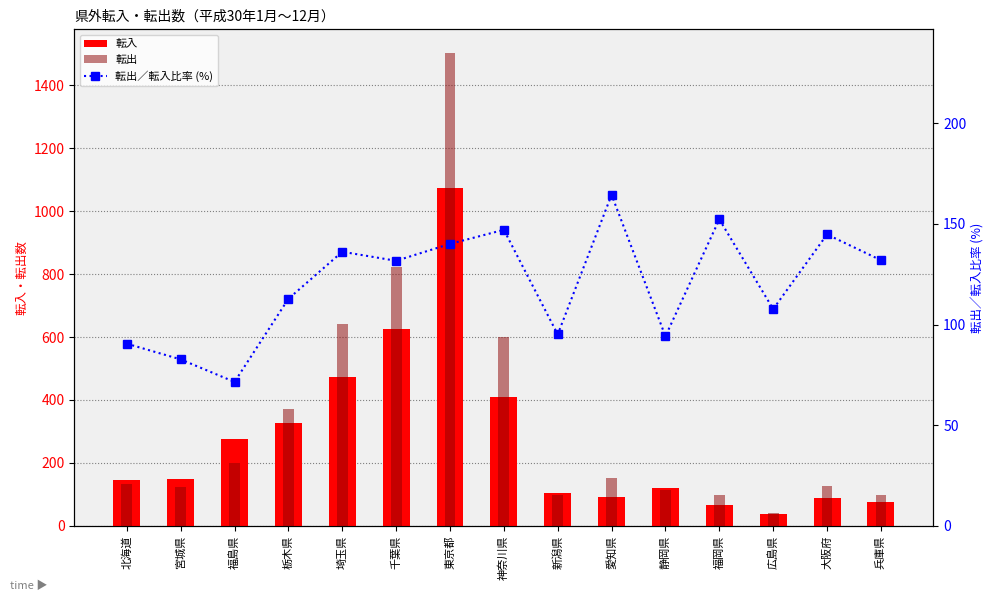

List the labels in order of 転入 value, largest first.

東京都, 千葉県, 埼玉県, 神奈川県, 栃木県, 福島県, 宮城県, 北海道, 静岡県, 新潟県, 愛知県, 大阪府, 兵庫県, 福岡県, 広島県